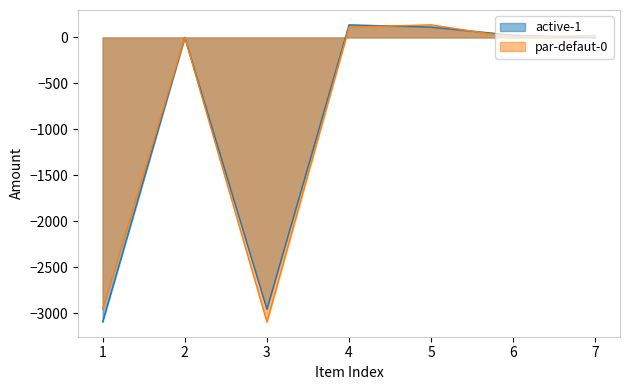

What is the difference between the par-defaut-0 values at 5 and 6?

137.5